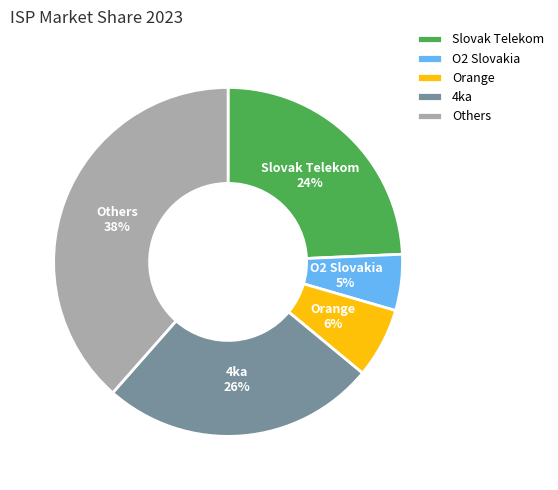

To the nearest percent, what is the difference between the Others and Slovak Telekom slice percentages?

14%